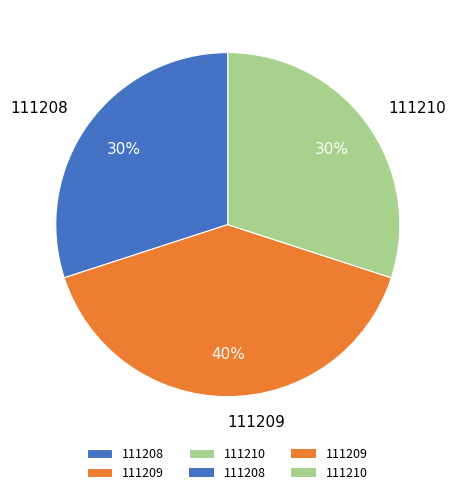

To the nearest percent, what is the difference between the largest and smallest slice percentages?

10%